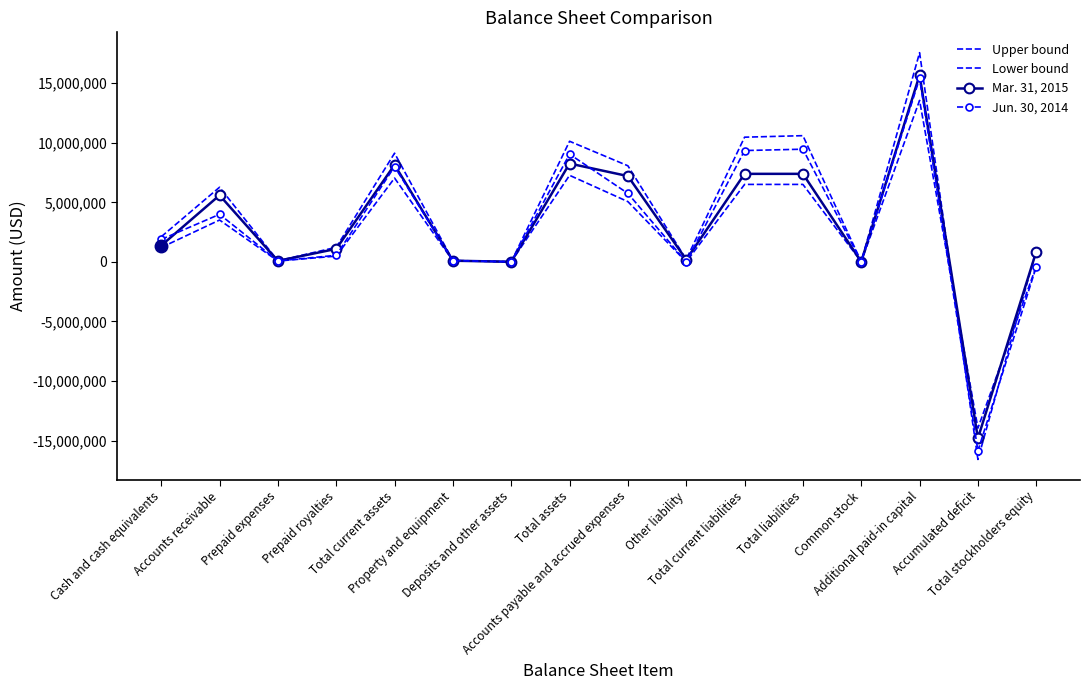

In Jun. 30, 2014, how many points are higher than both neighbors (excluding endpoints)?

5